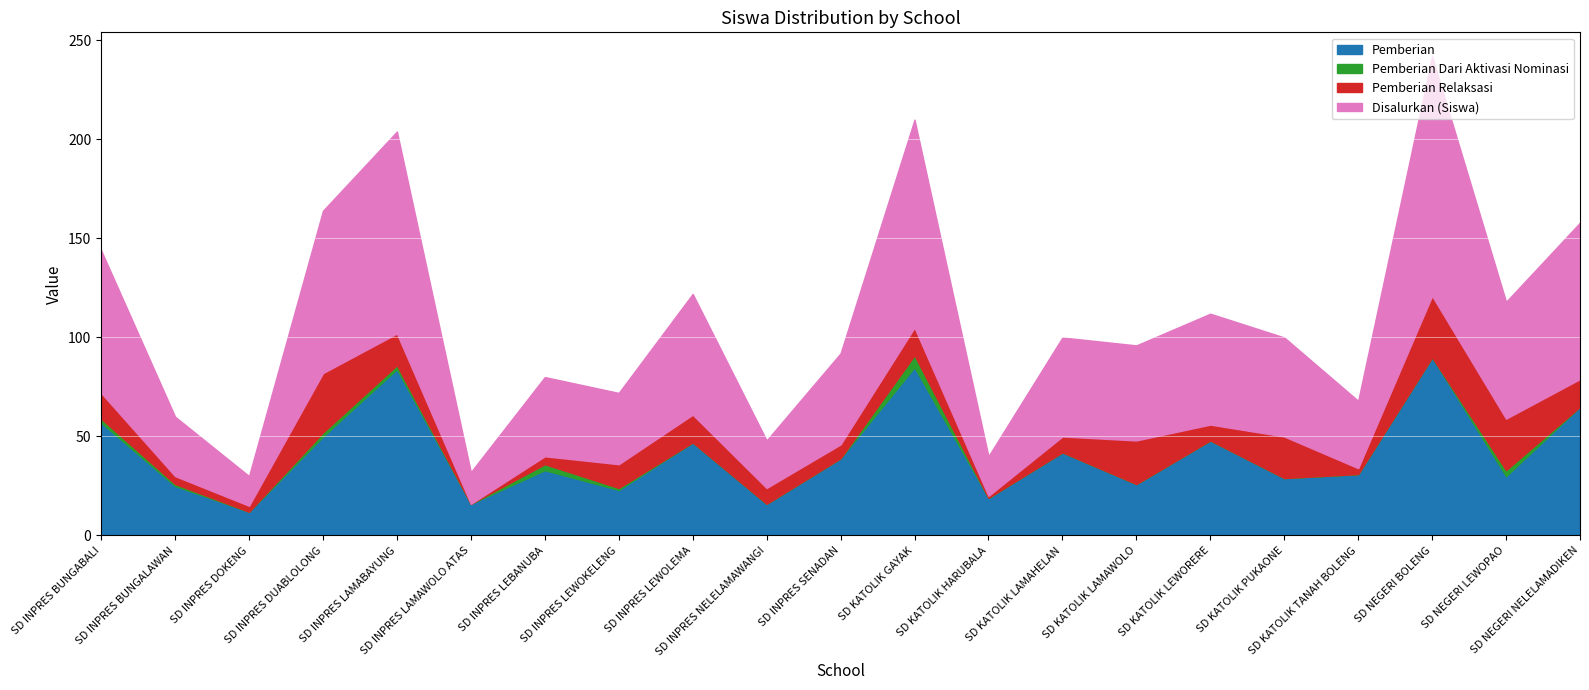

How many data points in Disalurkan (Siswa) are less than 50?

10